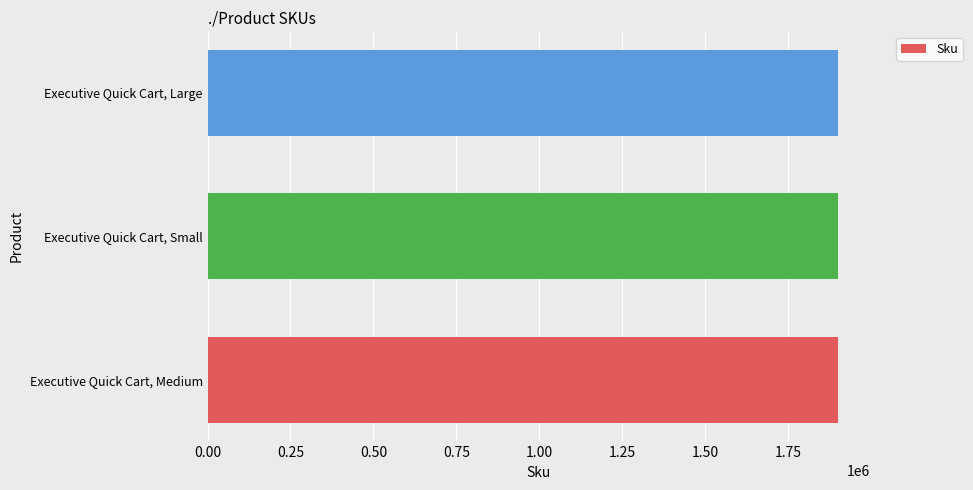

What is the minimum value shown in the chart?

1902465